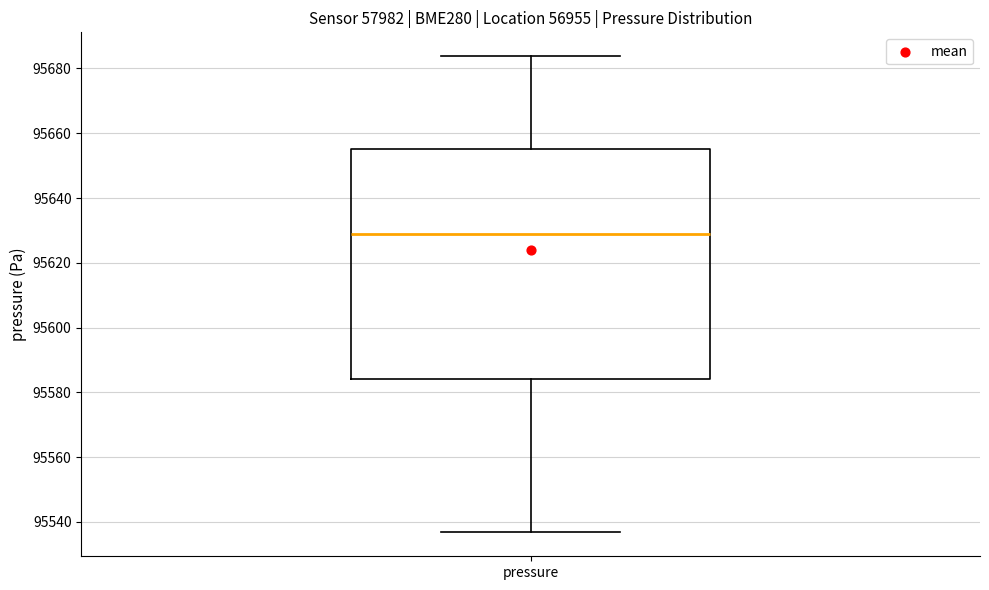

Read this box plot against the y-axis: the position of the median line, the range covered by the box, and the ends of both whiskers. The values are not printed on the chart, so give them approximately, as read against the axis.

median 95628, box 95584 to 95654, whiskers 95536 to 95684